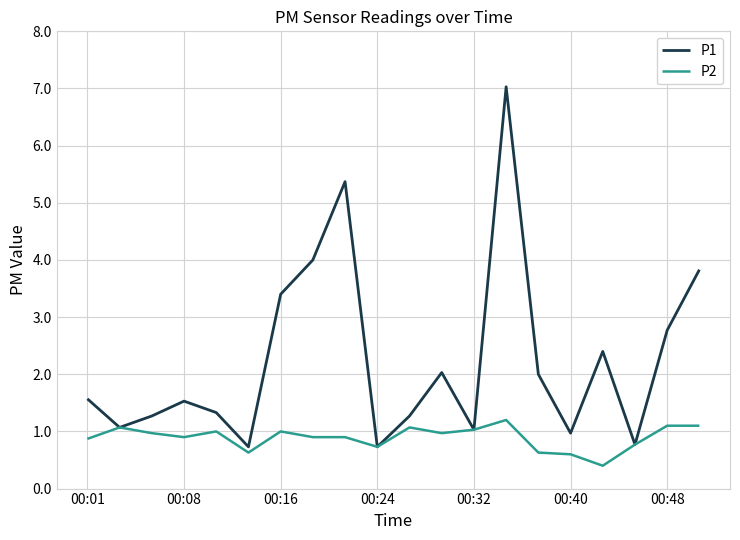

What is the smallest value displayed?

0.4